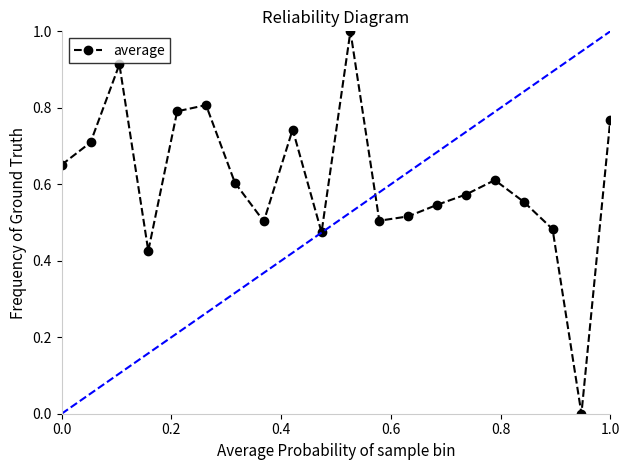

What is the difference between the maximum and minimum values?

1.0